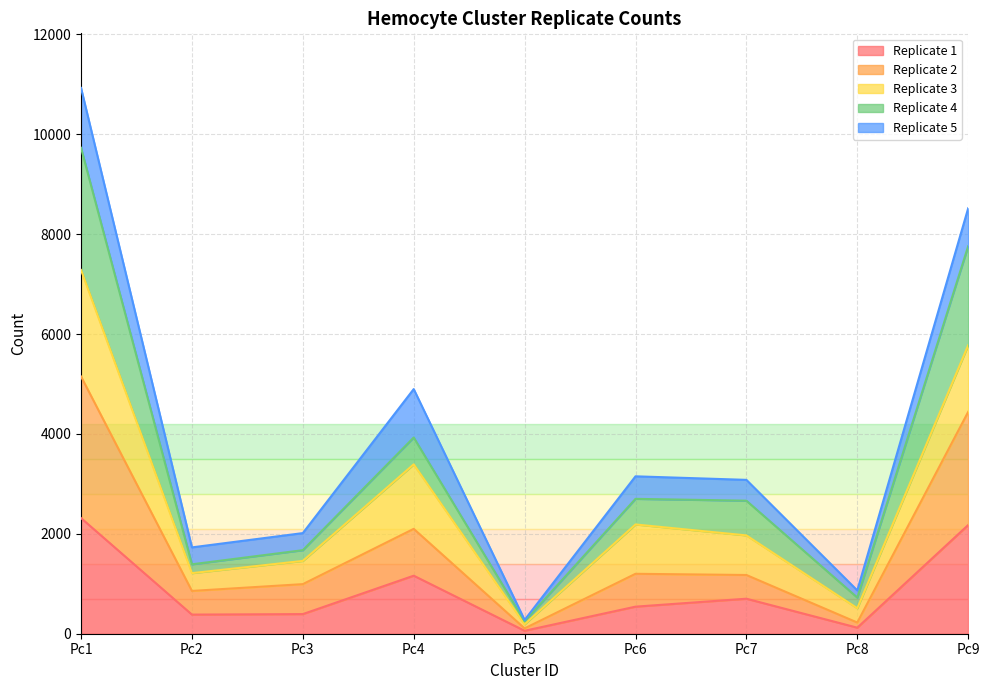

What is the average value of the Replicate 1 series?

873